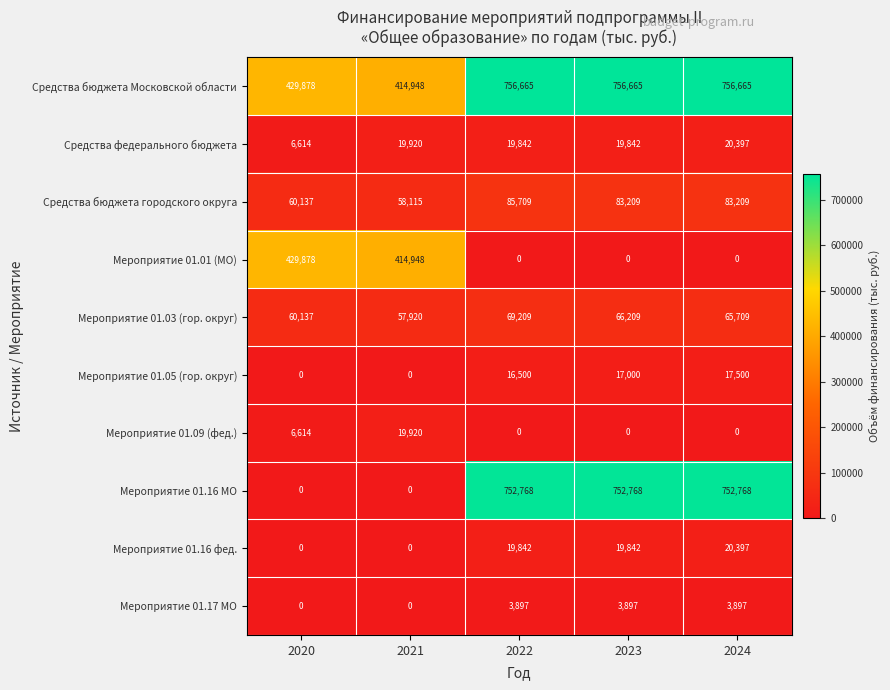

The value of Мероприятие 01.09 (фед.) at 2022 is 7627. True or false?

False